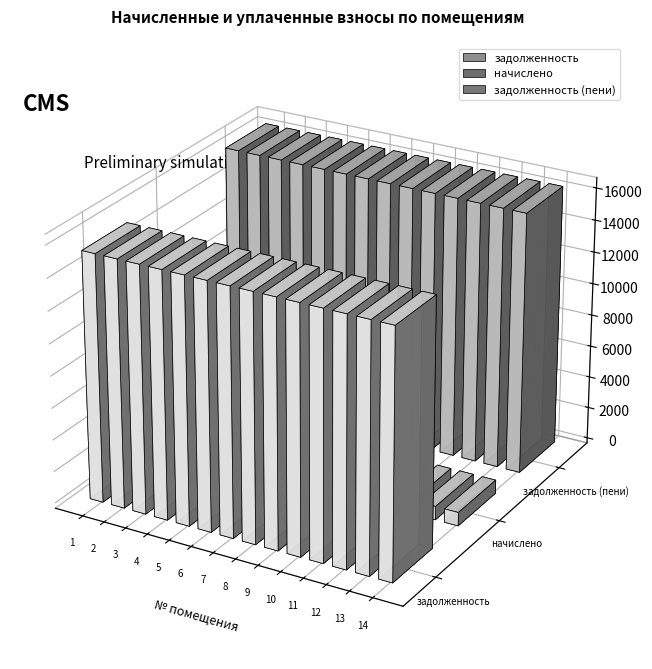

Which category has the highest value in the начислено series?

1